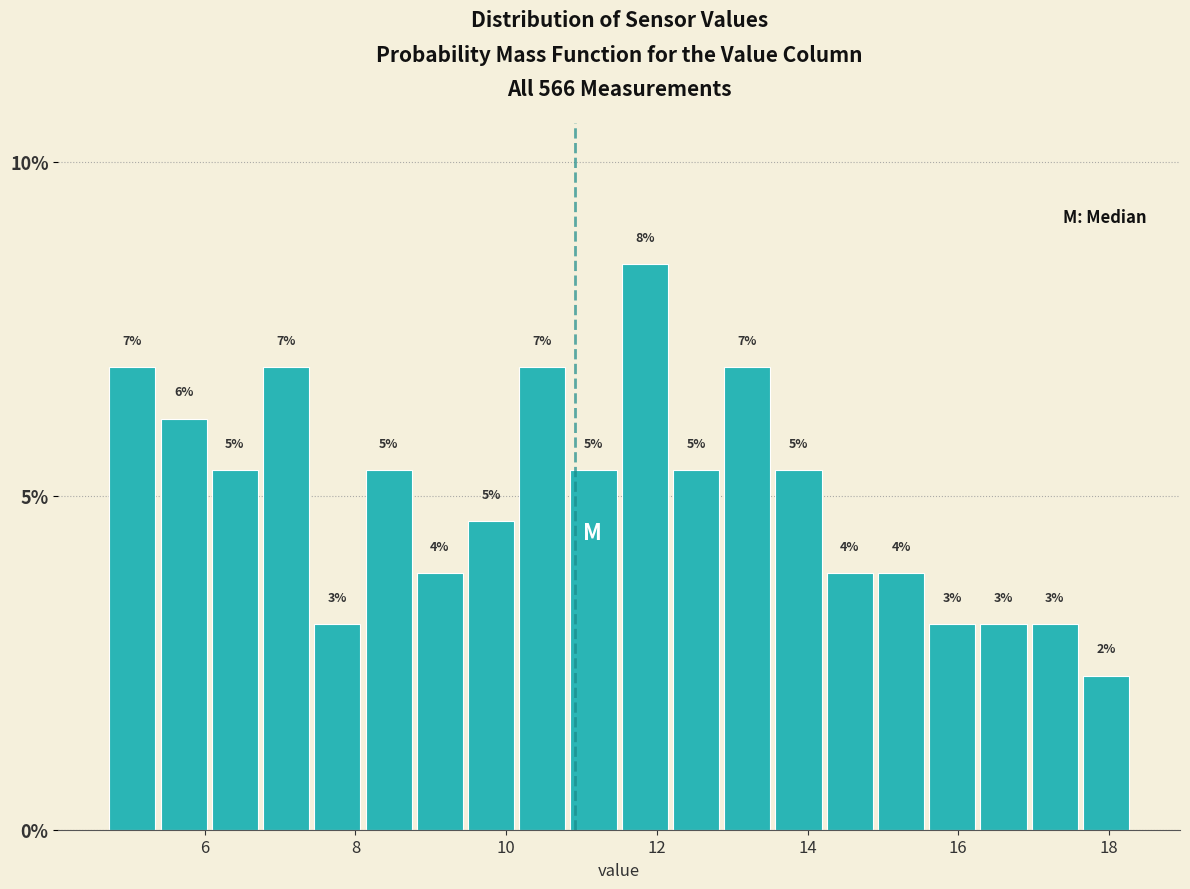

Read against the x-axis, roughly where is the centre of the tallest bar?

11.8